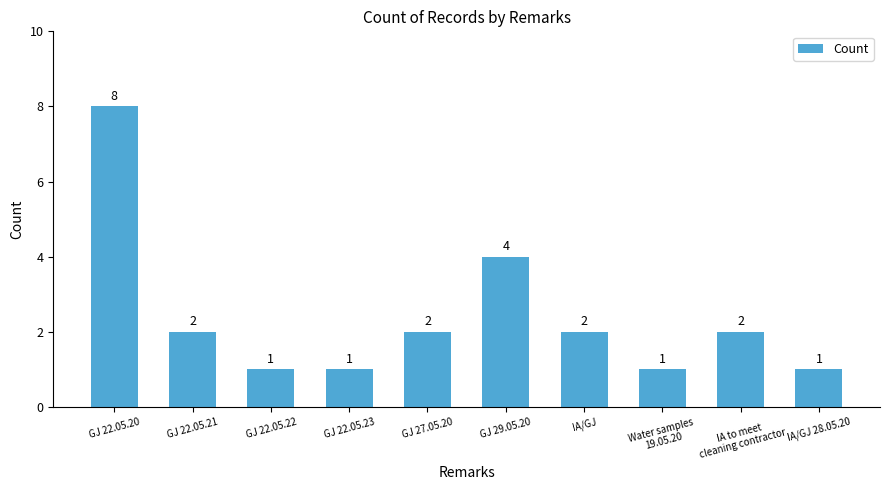

Approximately how many times larger is the value at GJ 22.05.21 compared to IA to meet
cleaning contractor?

1.0